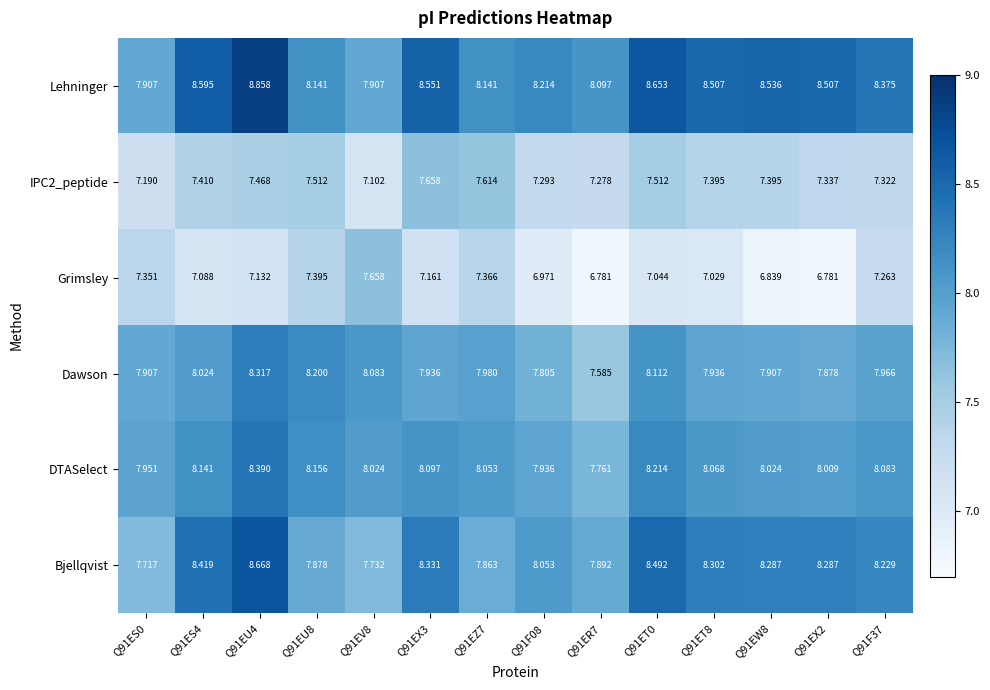

At which category does the chart reach its peak across all series?

Q91EU4